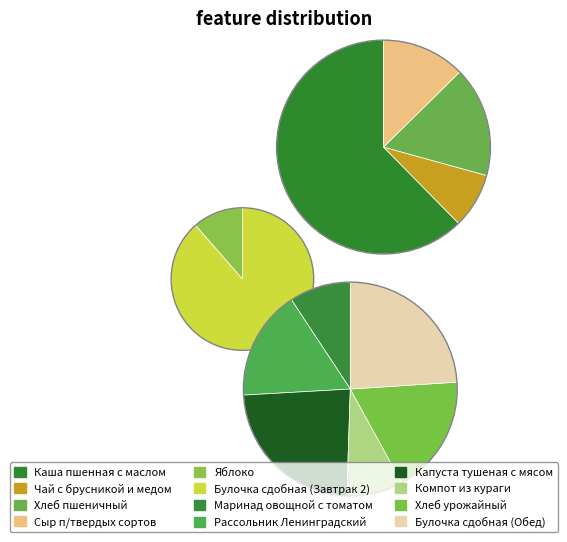

How many slices are in this pie chart?

12